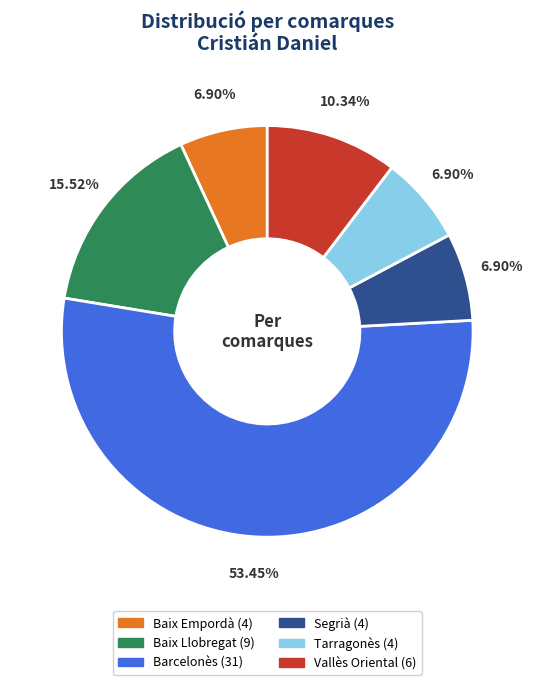

Which category accounts for the majority?

Barcelonès